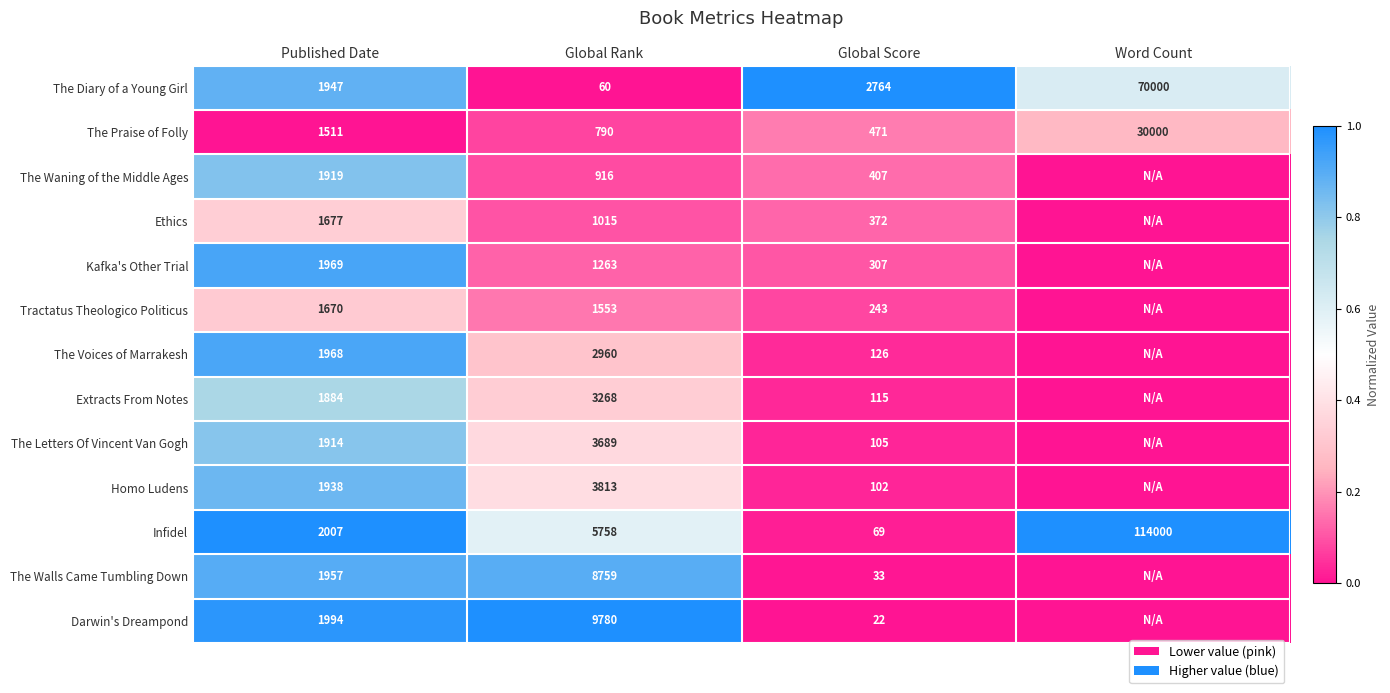

The The Diary of a Young Girl series shows 2764 at Global Score. True or false?

True